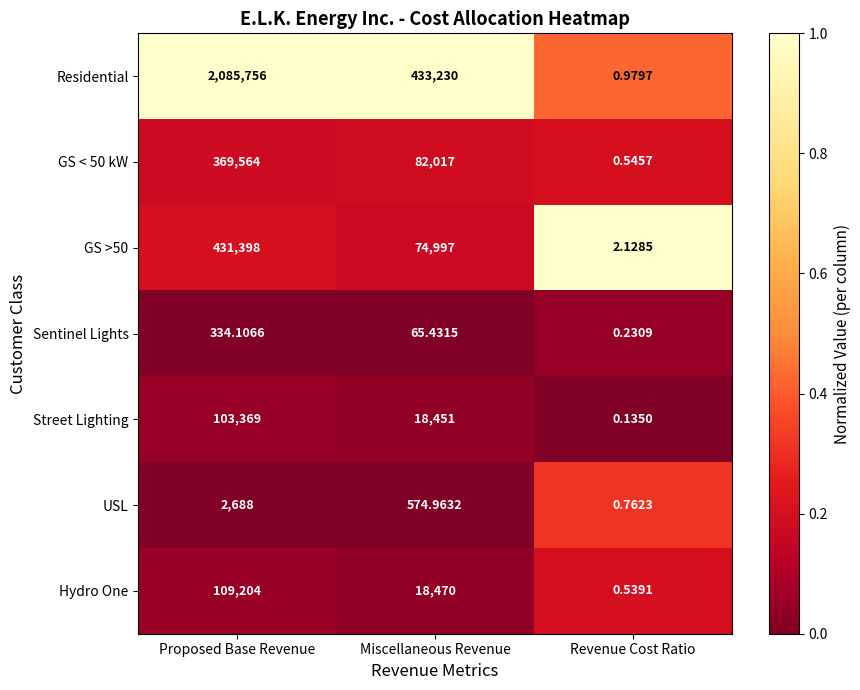

Is the value of USL at Miscellaneous Revenue greater than the value of Street Lighting at Proposed Base Revenue?

No